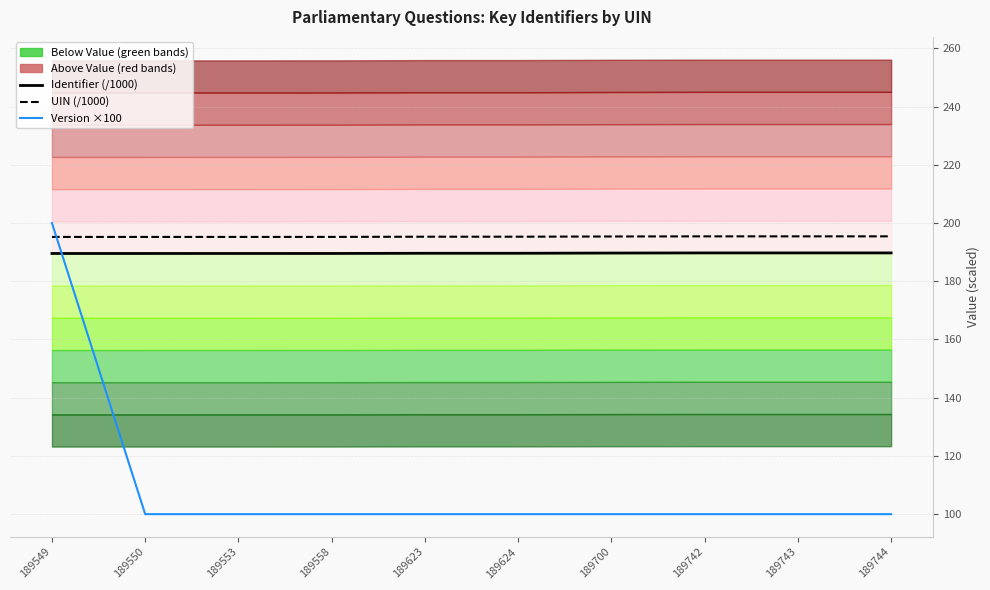

Which series has the largest total across all categories?

UIN (/1000)